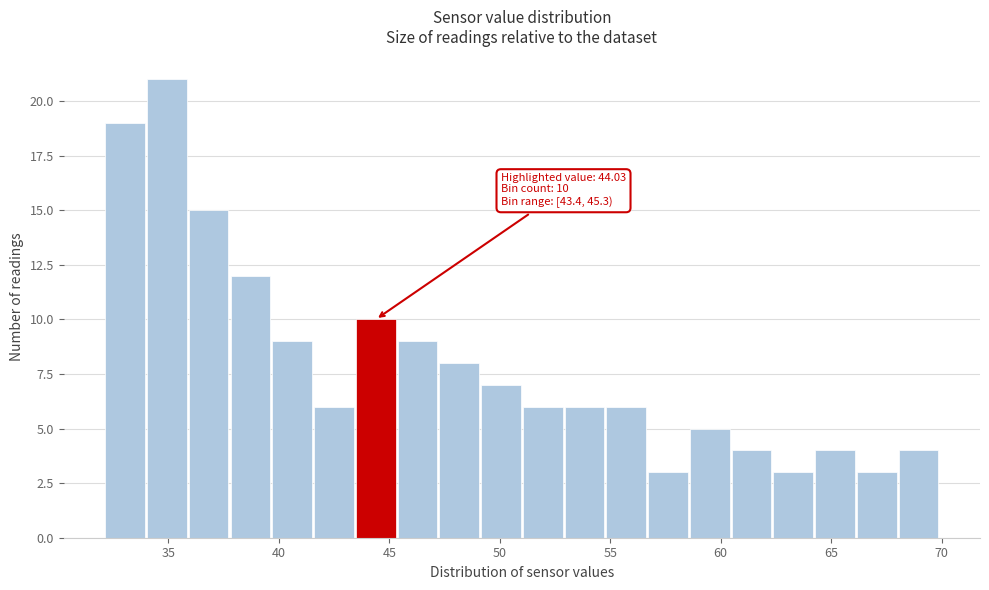

Read against the x-axis, roughly where is the centre of the tallest bar?

35.0